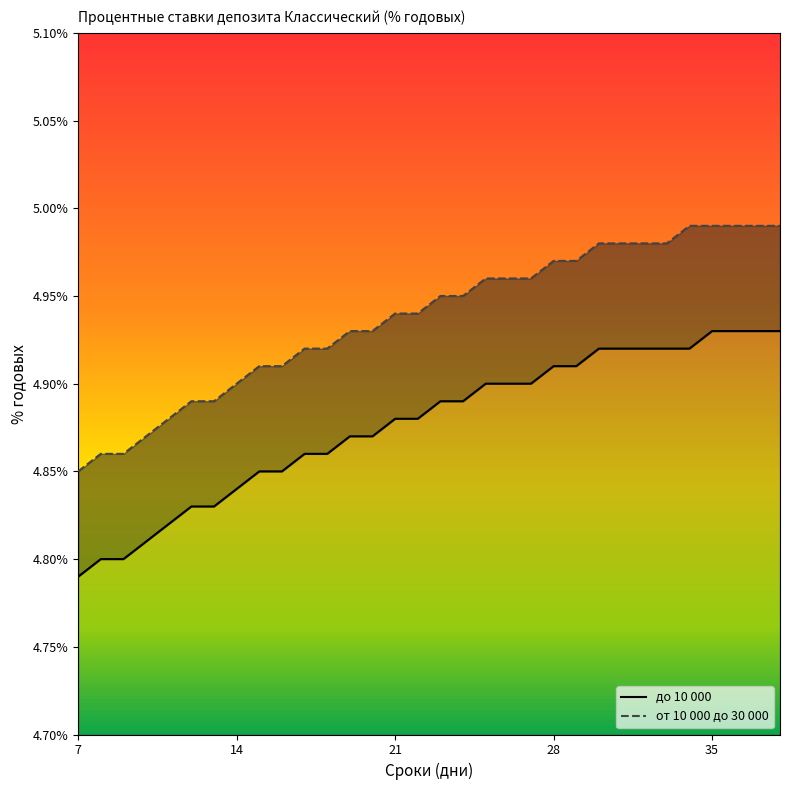

True or false: до 10 000 and от 10 000 до 30 000 cross at least once.

False